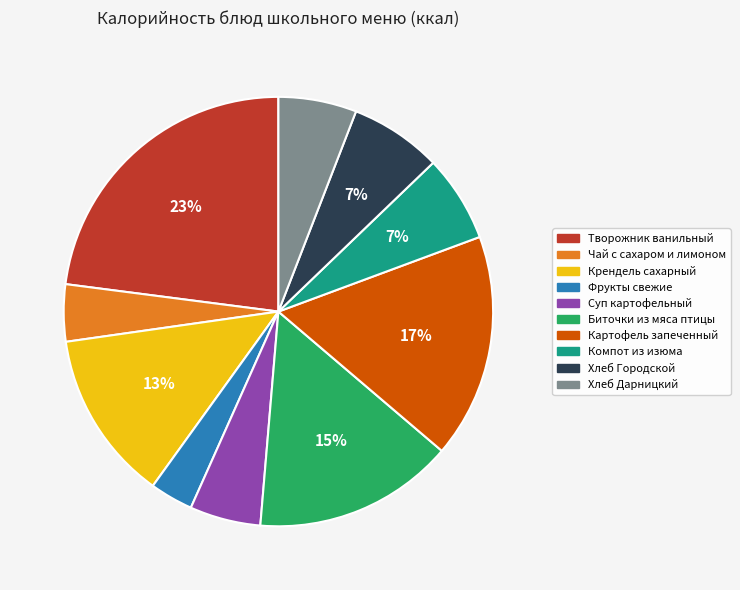

Does any single category account for the majority?

No